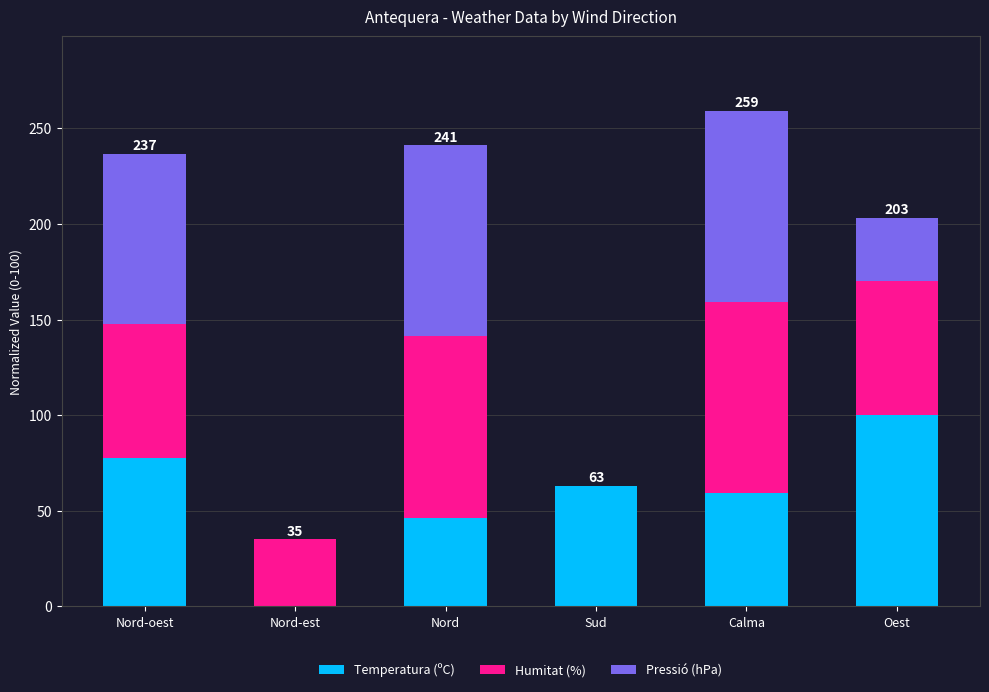

How many values in Temperatura (ºC) are above zero?

5